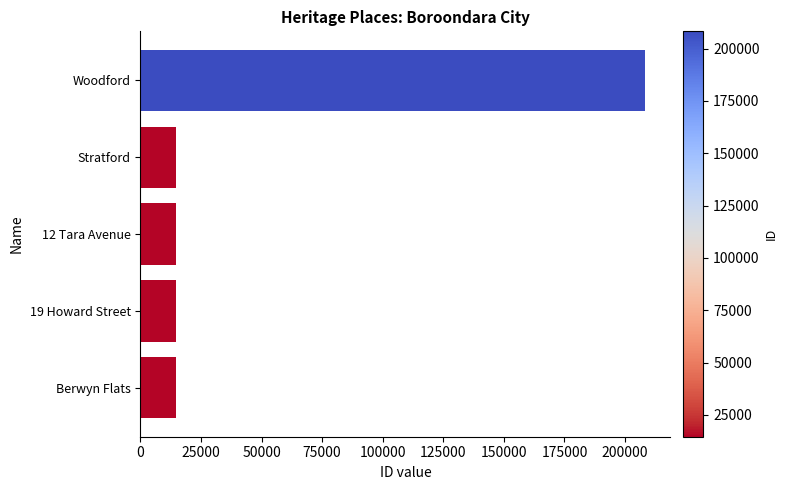

What is the smallest value displayed?

14553